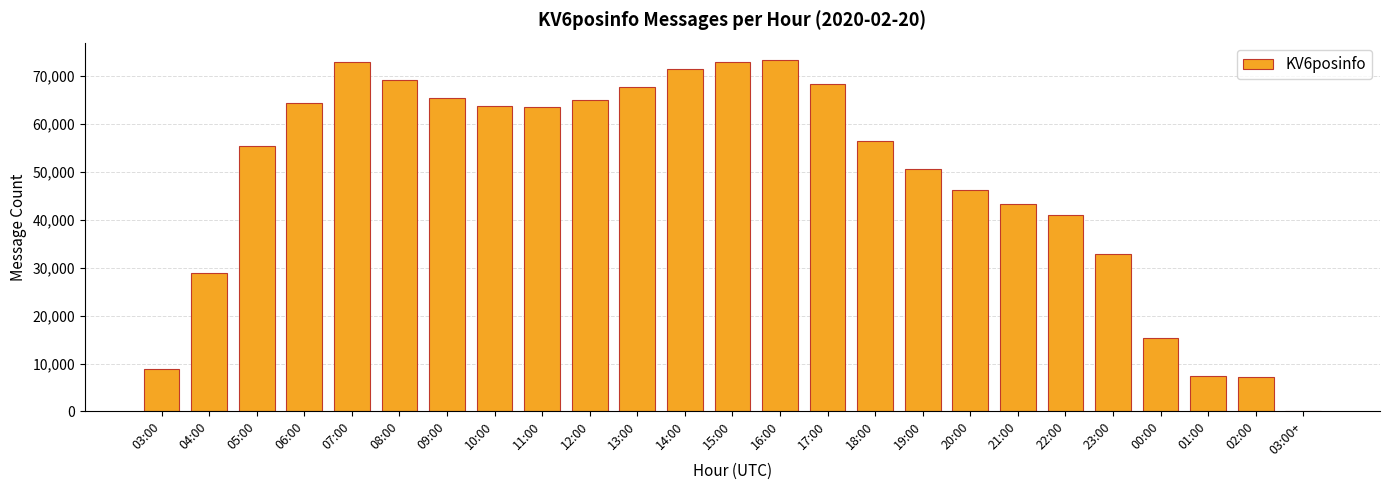

How many series are shown in this chart?

1